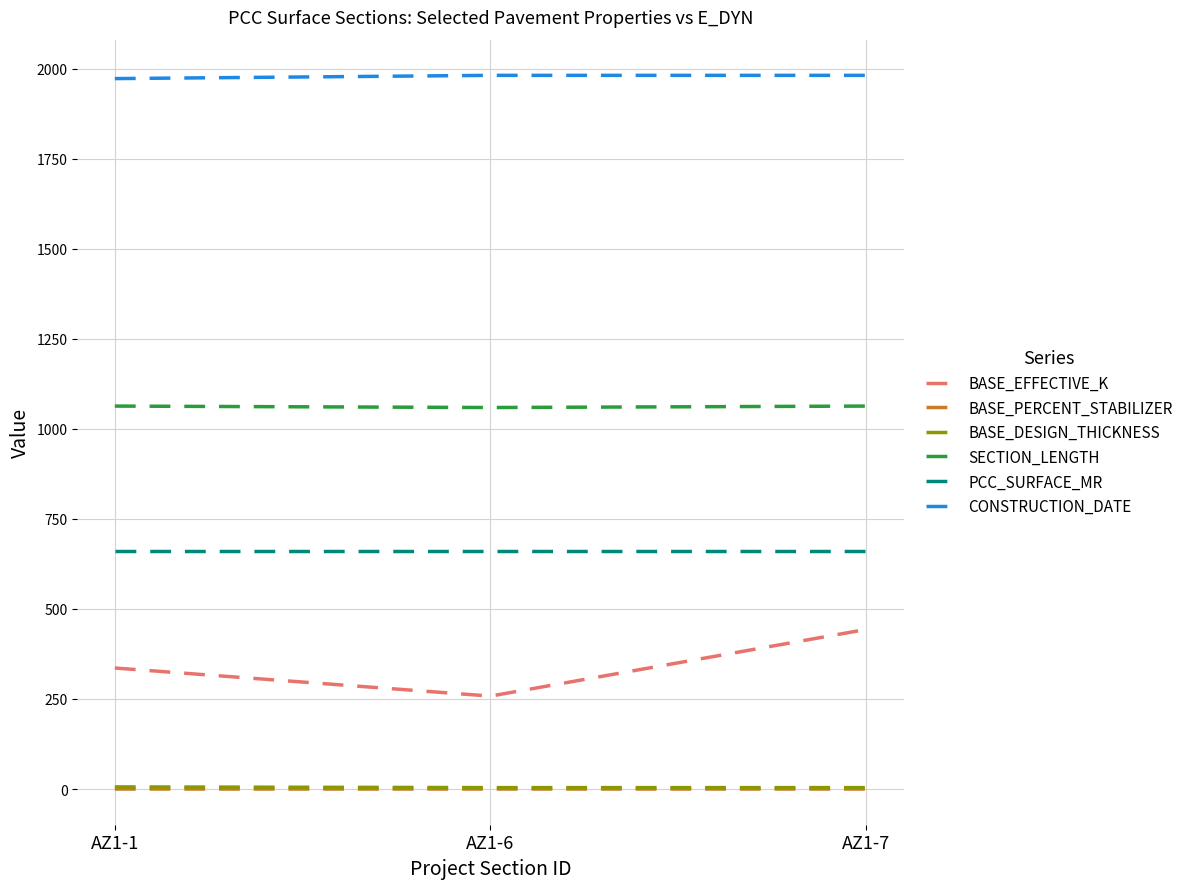

Which series has the largest range (max minus min)?

BASE_EFFECTIVE_K